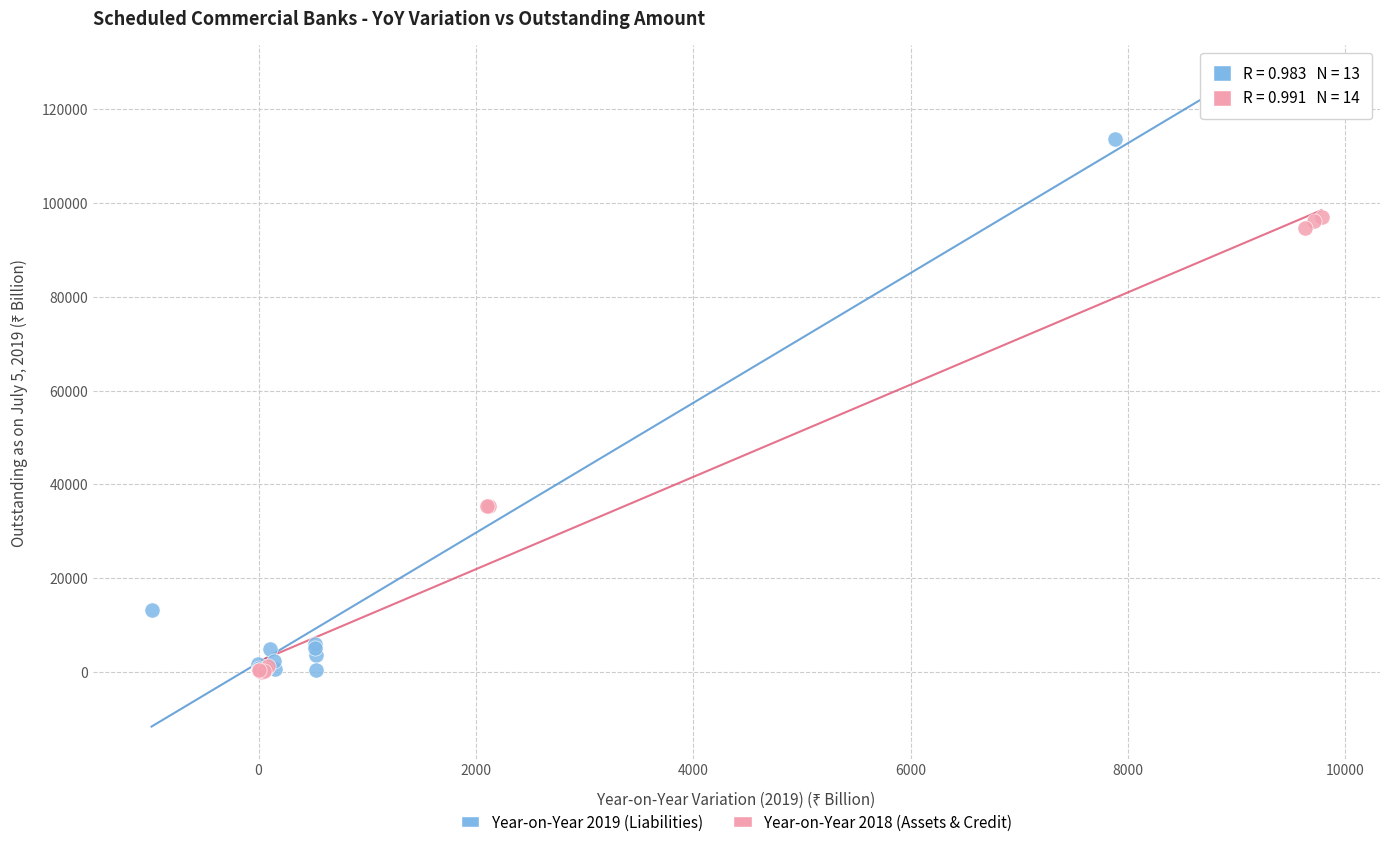

What are all the series names shown in the legend?

Year-on-Year 2019 (Liabilities), Year-on-Year 2018 (Assets & Credit)